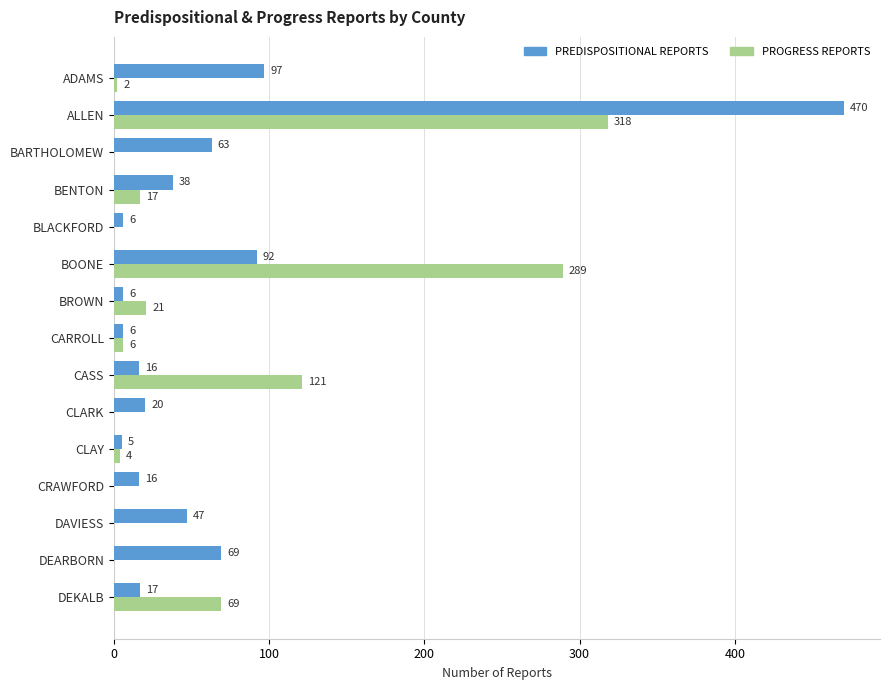

What value does the PREDISPOSITIONAL REPORTS series have at CARROLL, to the nearest 5?

5